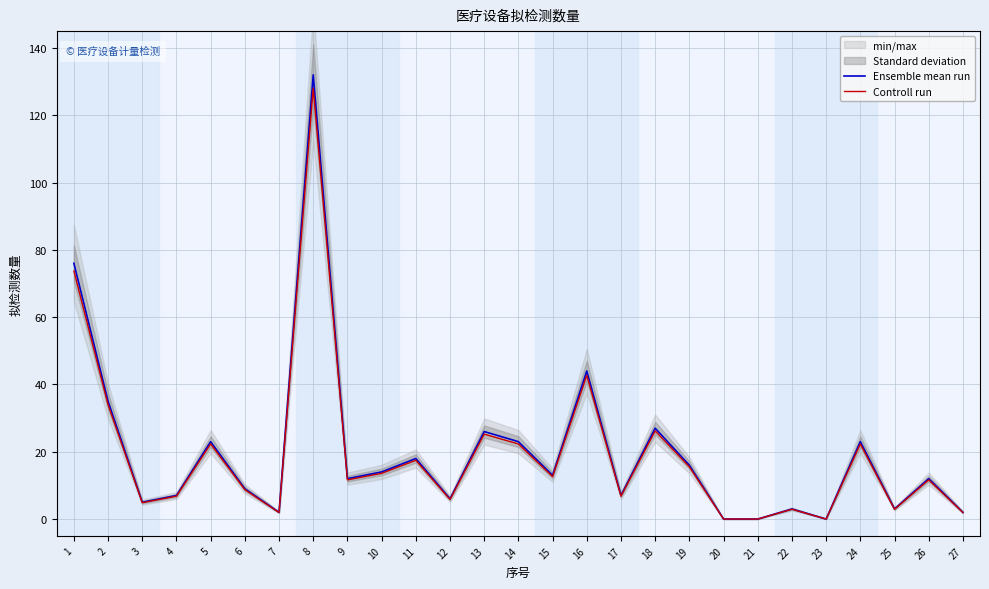

How many values in Controll run are above zero?

24